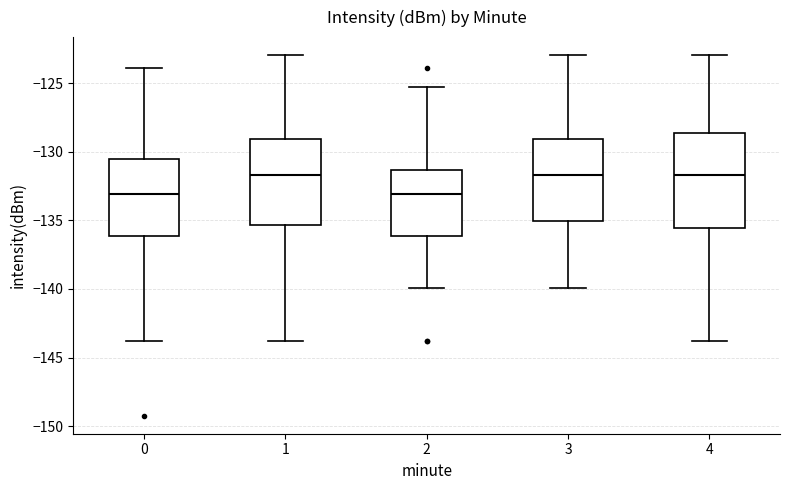

Where does the upper whisker of the box at x = 3 end on the y-axis? The values are not printed on the chart, so give them approximately, as read against the axis.

-123.0